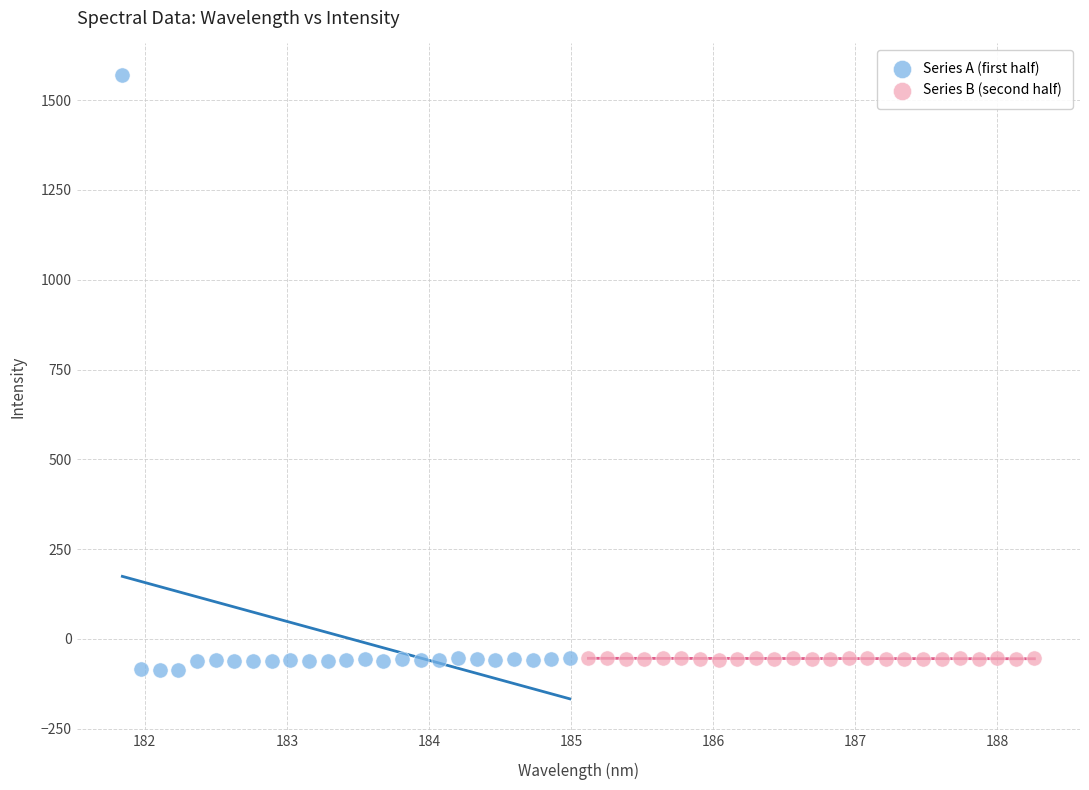

Which series contains the highest Y value?

Series A (first half)